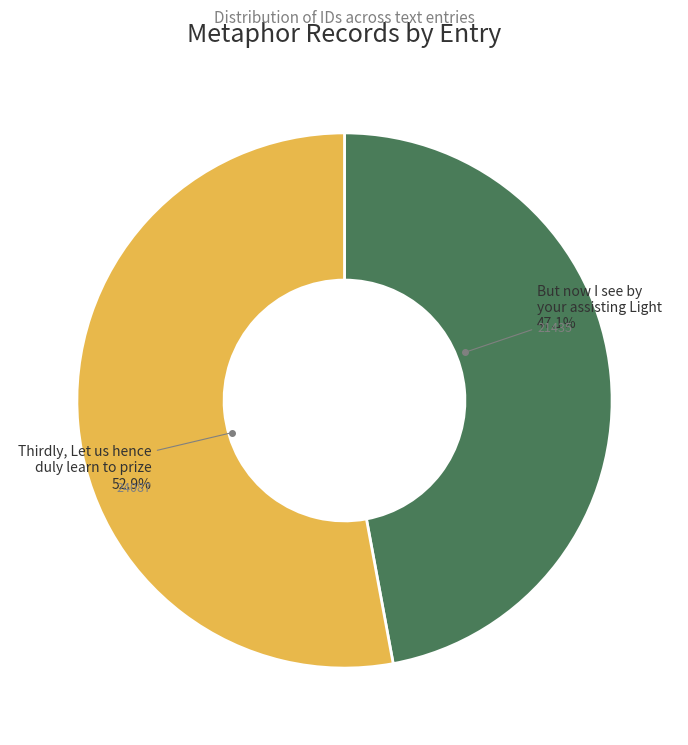

Is there any slice that represents more than half of the pie?

Yes